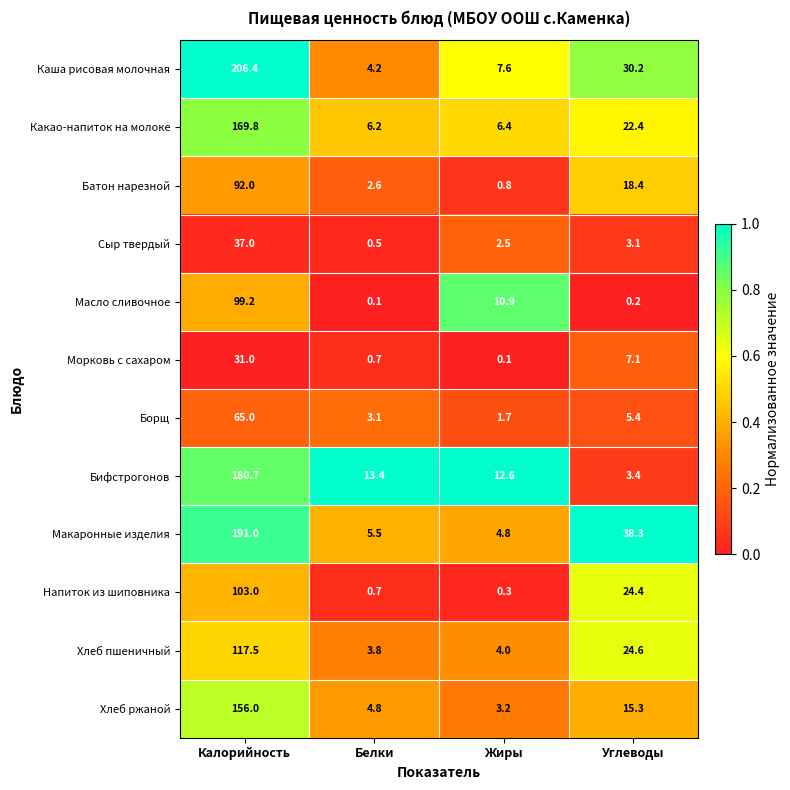

The Морковь с сахаром series shows 1.2 at Белки. True or false?

False